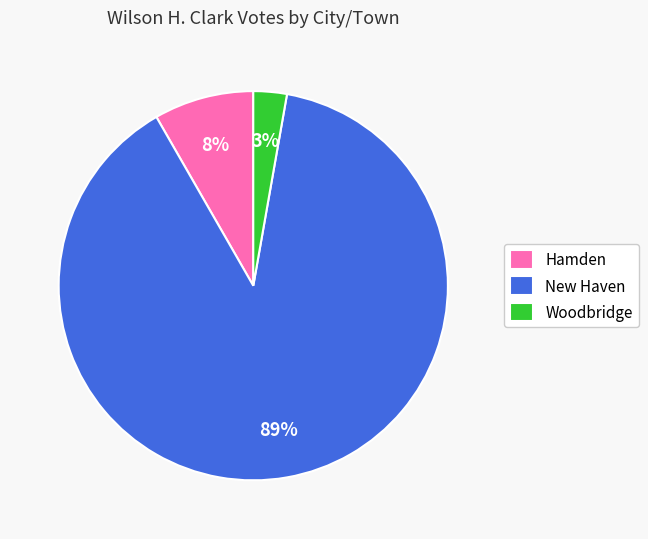

To the nearest percent, what is the average slice percentage?

33%